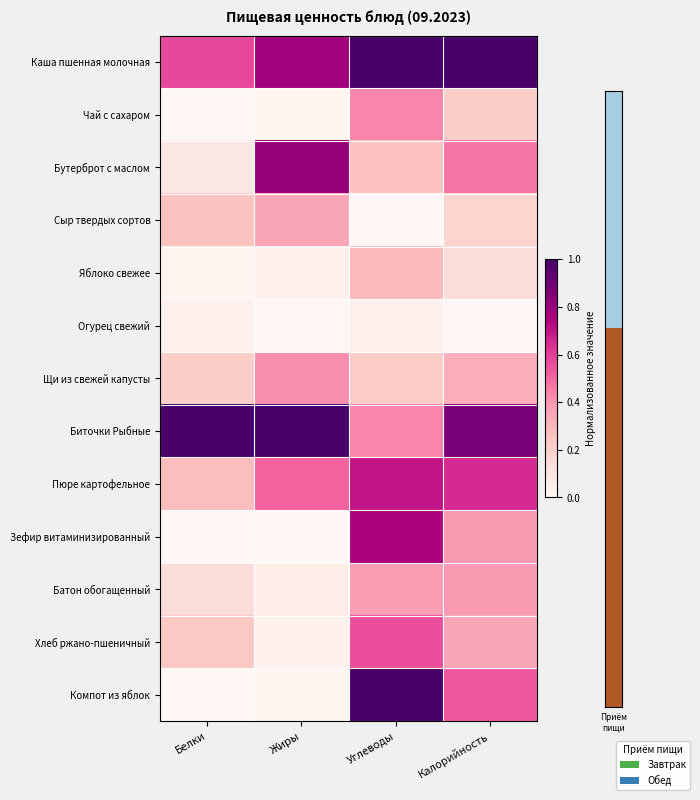

Which series has the largest total across all categories?

Каша пшенная молочная